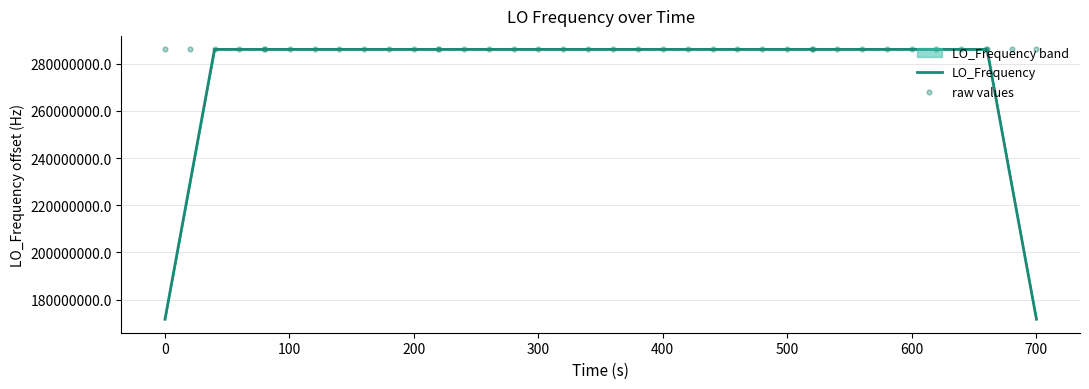

What is the minimum value for LO_Frequency?

171647279.7